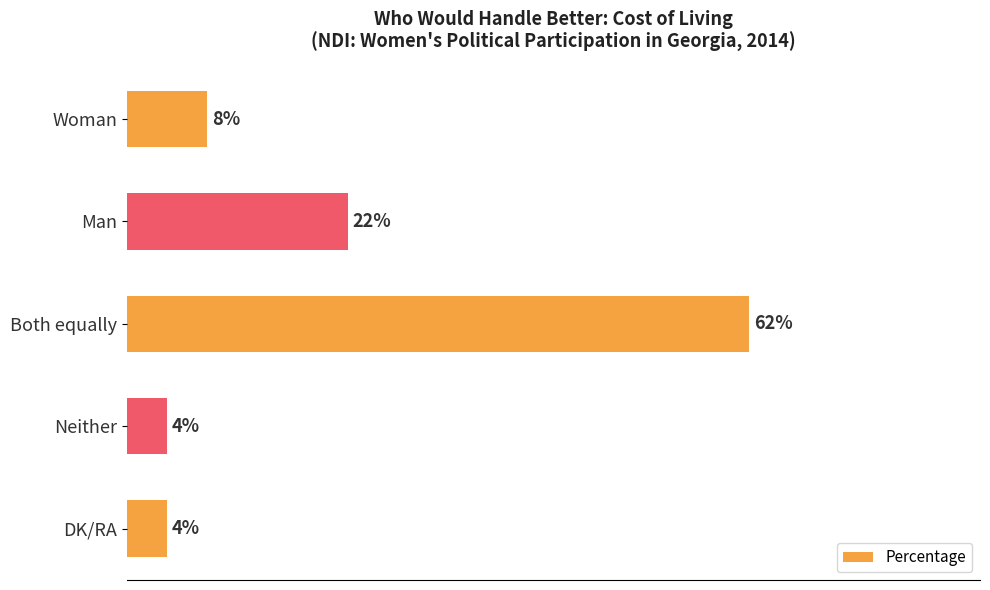

At which category does the chart reach its peak across all series?

Both equally